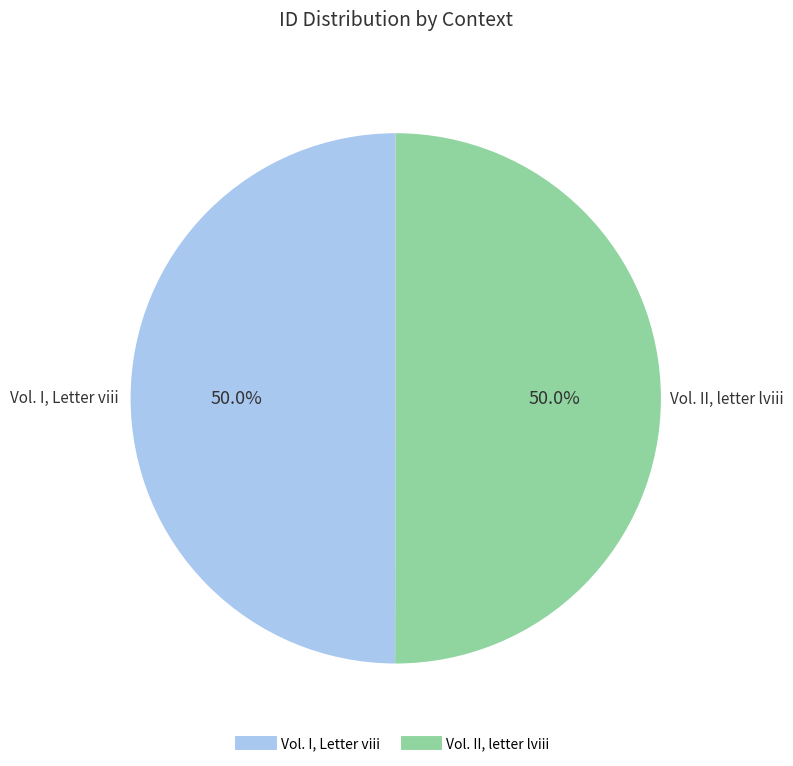

How much of the chart is everything except Vol. I, Letter viii?

50.0%